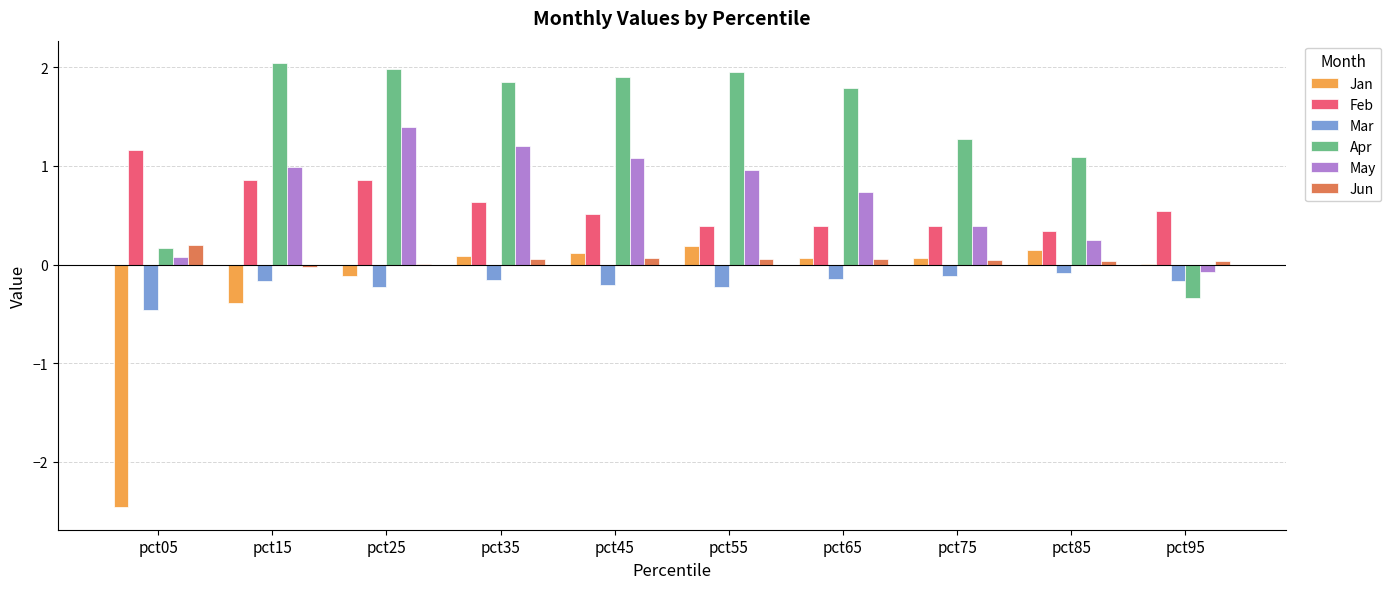

What is the maximum value shown in the chart?

2.0